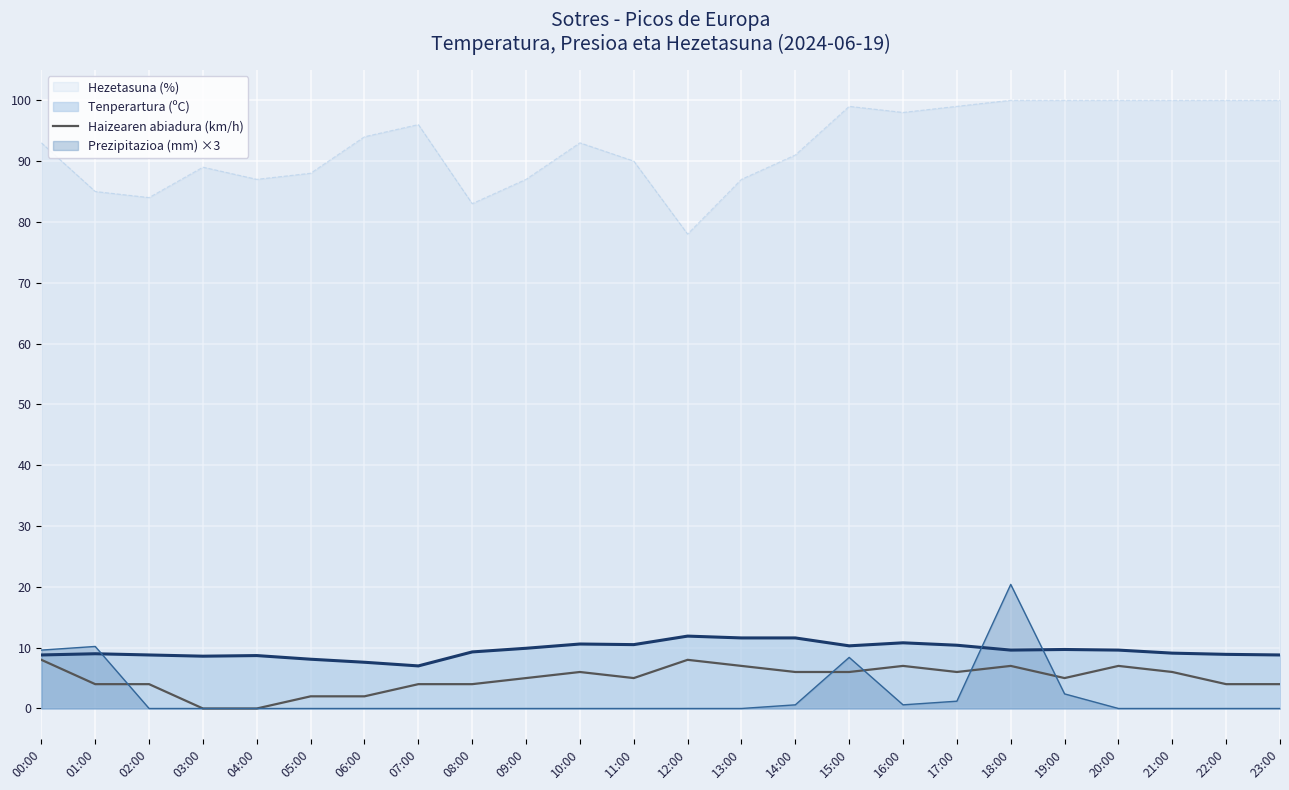

True or false: Prezipitazioa (mm) ×3 and Hezetasuna (%) cross at least once.

False